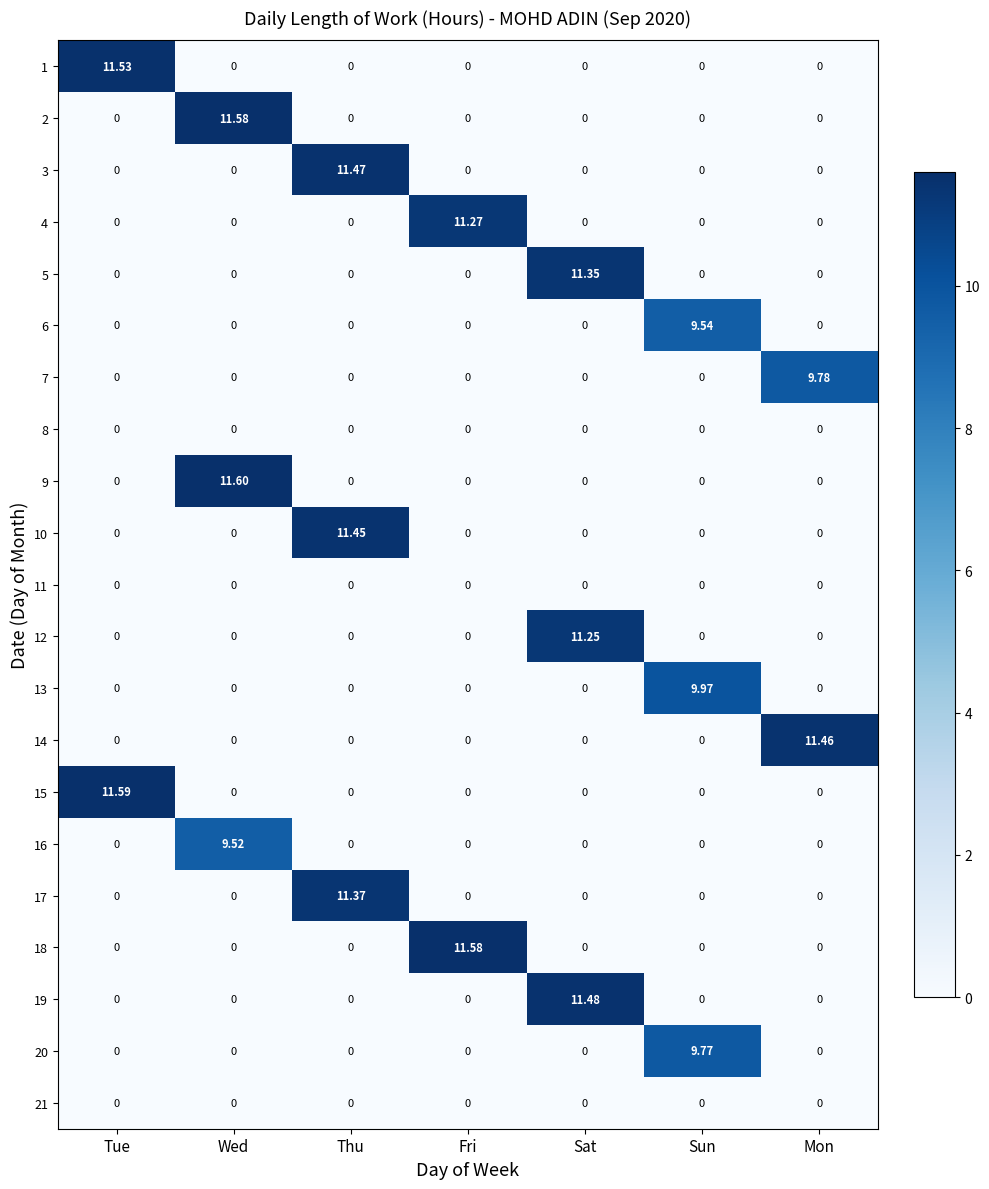

At which category is the sum across all series the highest?

Thu